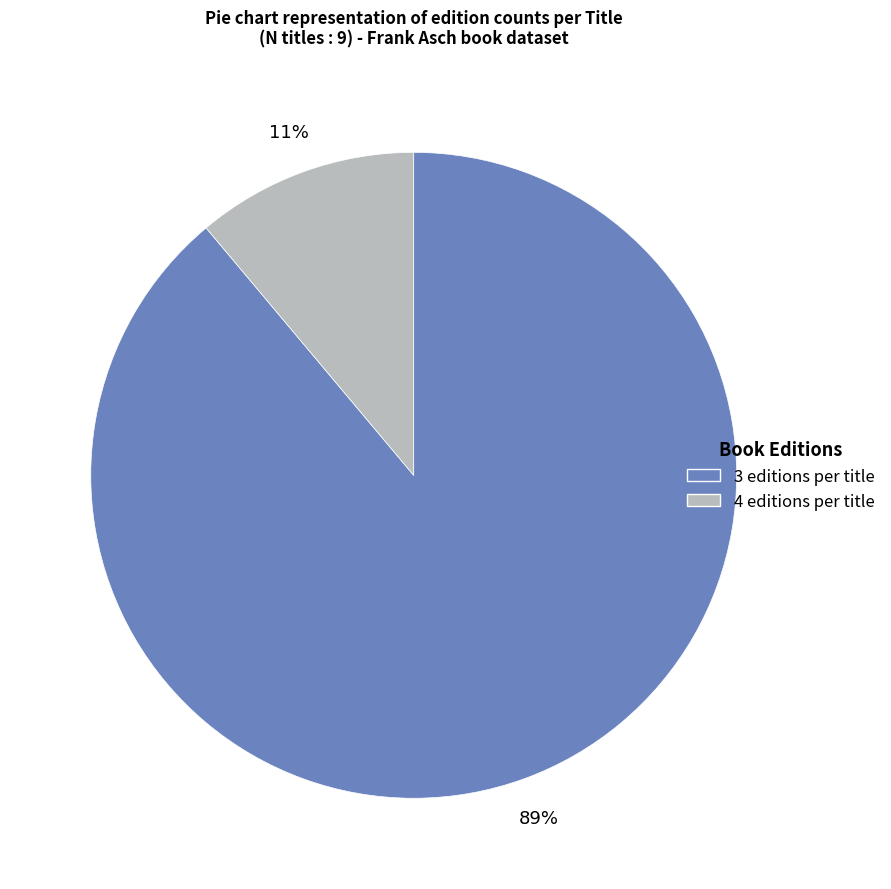

To the nearest percent, what is the average slice percentage?

50%